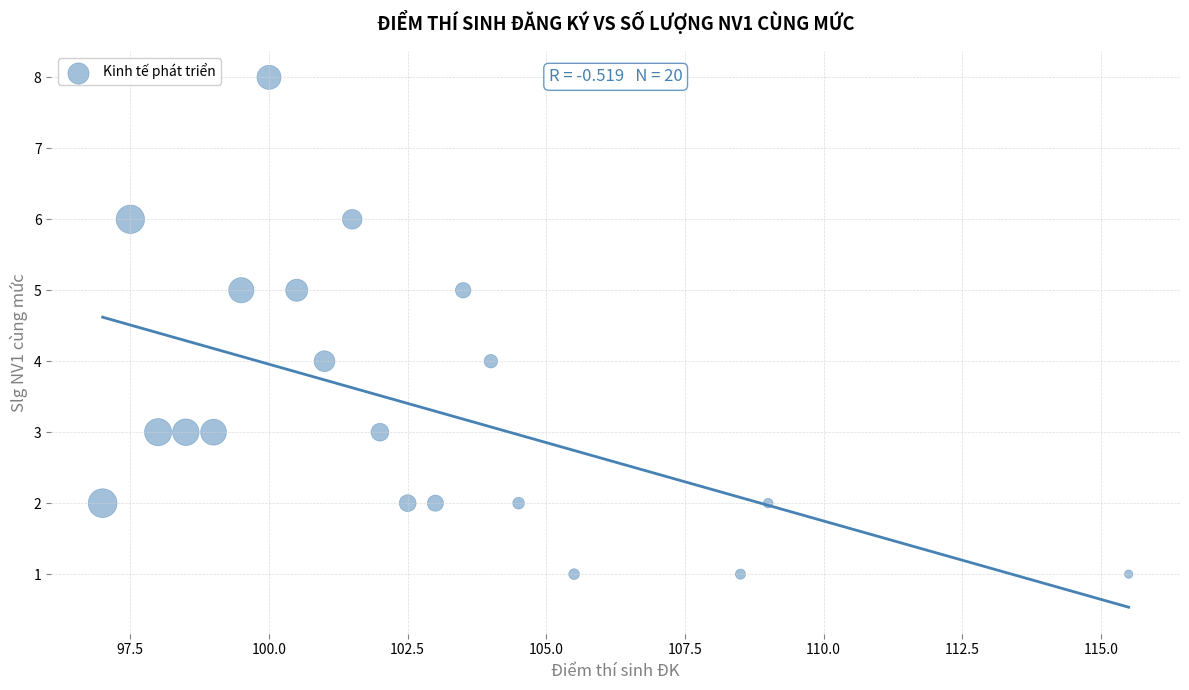

What is the range of Y values (max minus min)?

7